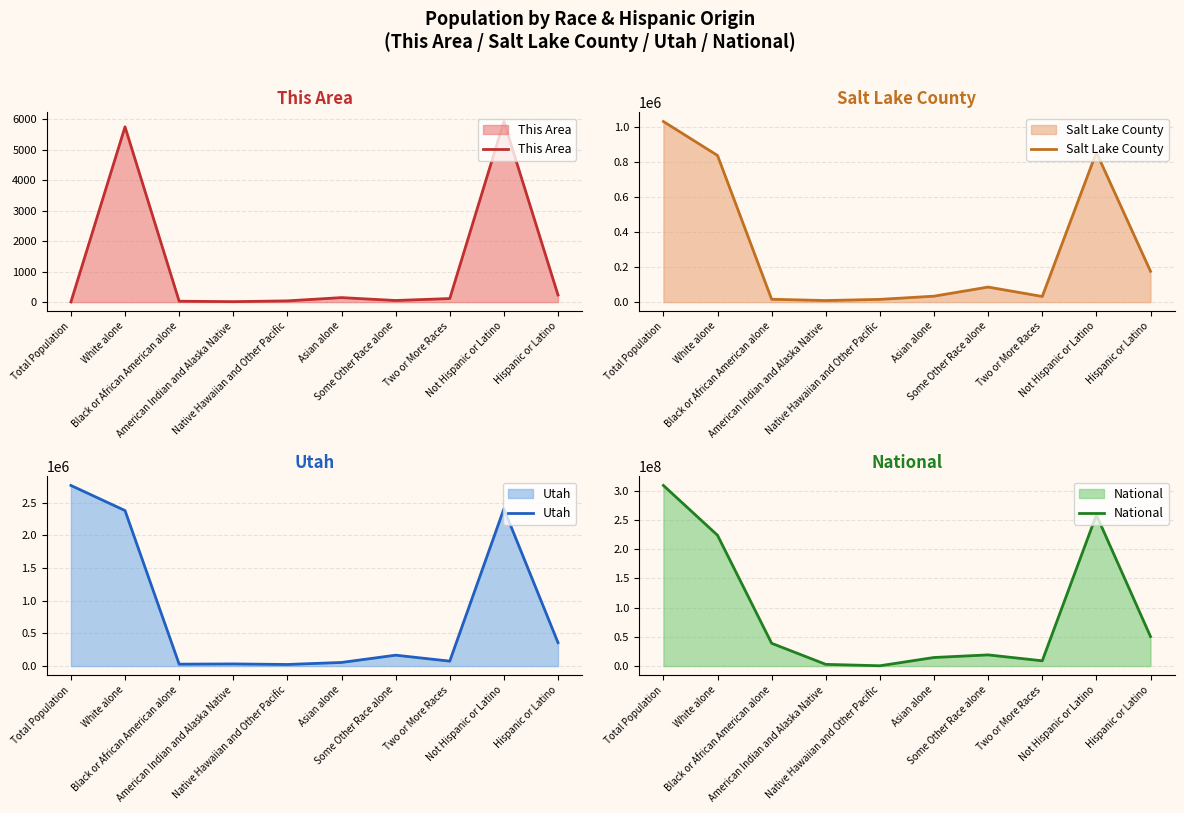

Reading left to right, what are all the values shown in this chart?

This Area: Total Population=6	White alone=5754	Black or African American alone=31	American Indian and Alaska Native=16	Native Hawaiian and Other Pacific=42	Asian alone=149	Some Other Race alone=54	Two or More Races=118	Not Hispanic or Latino=5929	Hispanic or Latino=235
Salt Lake County: Total Population=1029655	White alone=836074	Black or African American alone=16404	American Indian and Alaska Native=9157	Native Hawaiian and Other Pacific=15781	Asian alone=33987	Some Other Race alone=85958	Two or More Races=32294	Not Hispanic or Latino=853640	Hispanic or Latino=176015
Utah: Total Population=2763885	White alone=2379560	Black or African American alone=29287	American Indian and Alaska Native=32927	Native Hawaiian and Other Pacific=24554	Asian alone=55285	Some Other Race alone=166754	Two or More Races=75518	Not Hispanic or Latino=2405545	Hispanic or Latino=358340
National: Total Population=308745538	White alone=223553265	Black or African American alone=38929319	American Indian and Alaska Native=2932248	Native Hawaiian and Other Pacific=540013	Asian alone=14674252	Some Other Race alone=19107368	Two or More Races=9009073	Not Hispanic or Latino=258267944	Hispanic or Latino=50477594